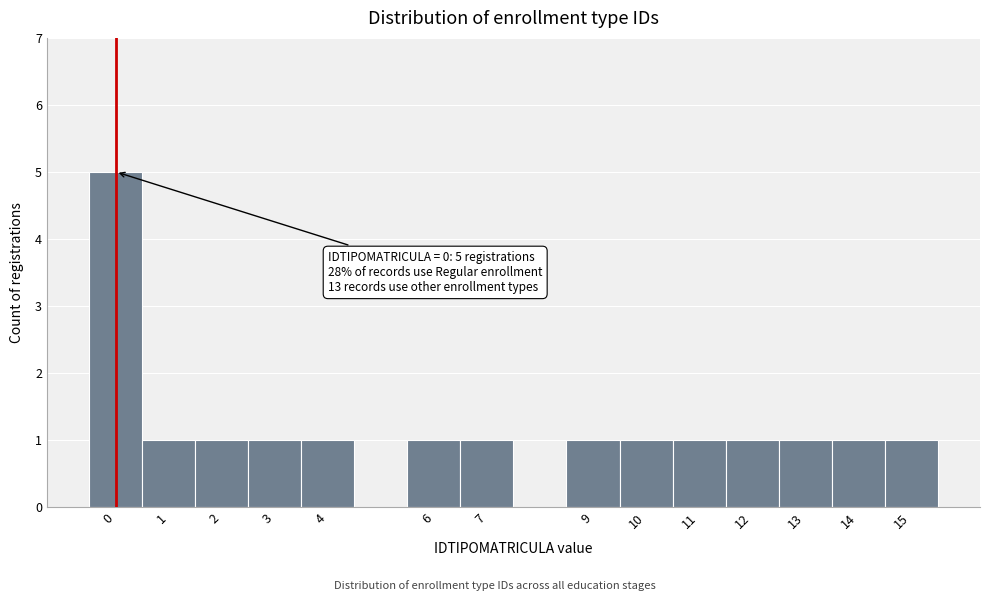

Over which range of the x-axis is the bar tallest?

-0.5 to 0.5